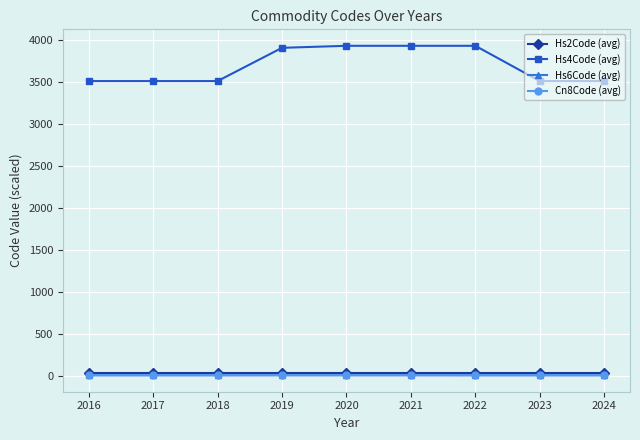

Is it true that Hs2Code (avg) equals 35.0 at 2024?

True